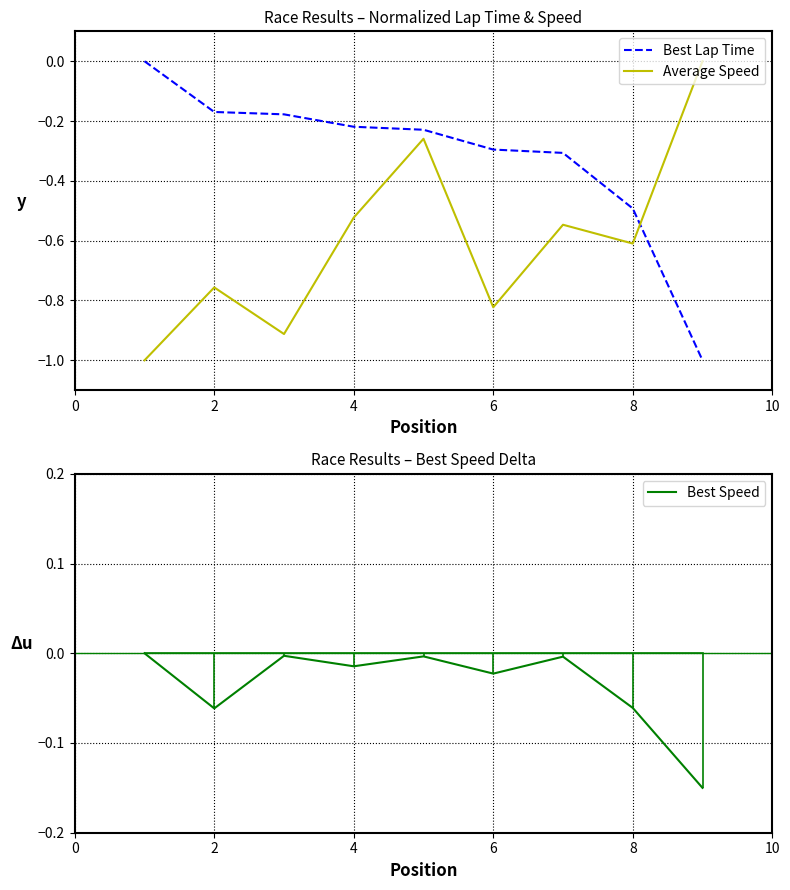

How many Average Speed values are between 0 and 1?

1